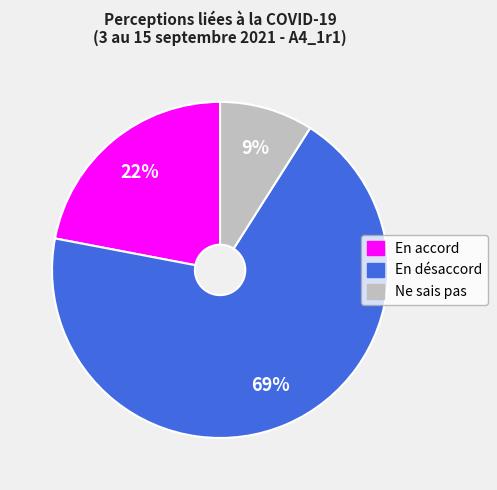

To the nearest percent, what is the average slice percentage?

33%